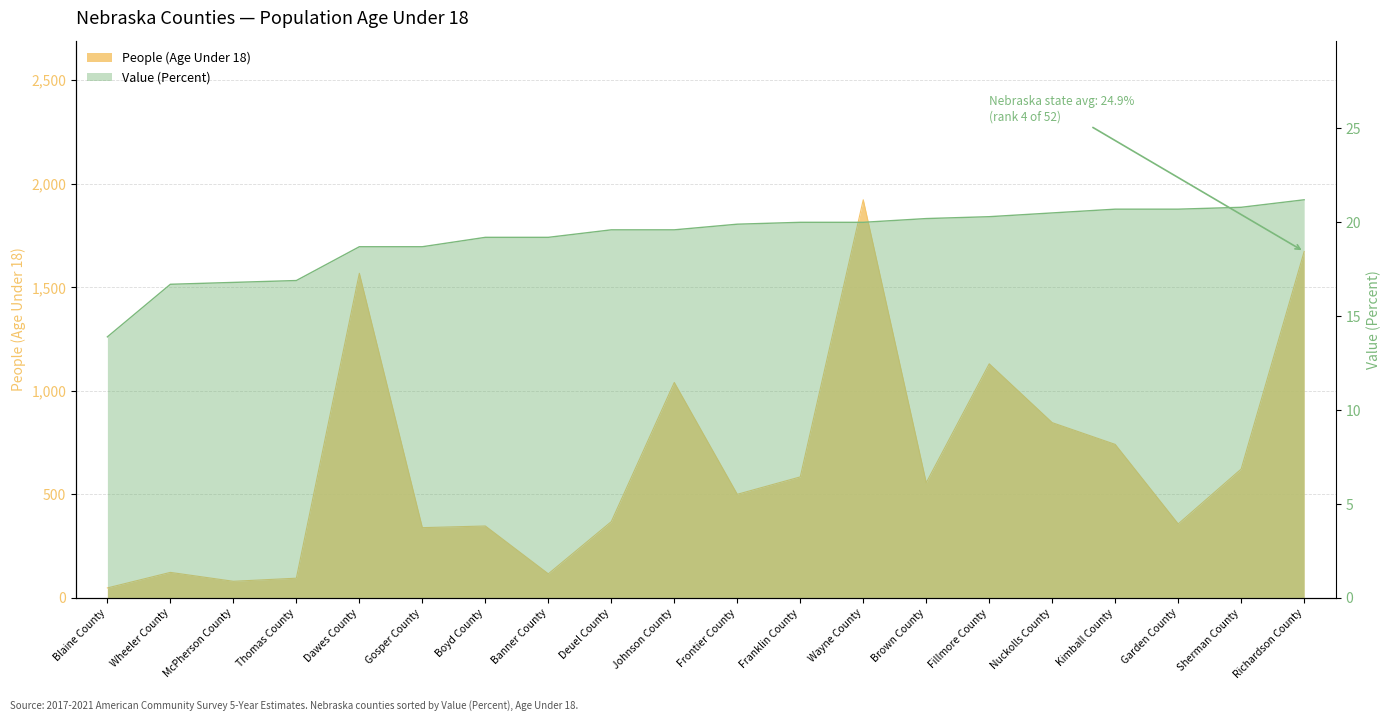

List the series in order of their overall mean, lowest first.

Value (Percent), People (Age Under 18)